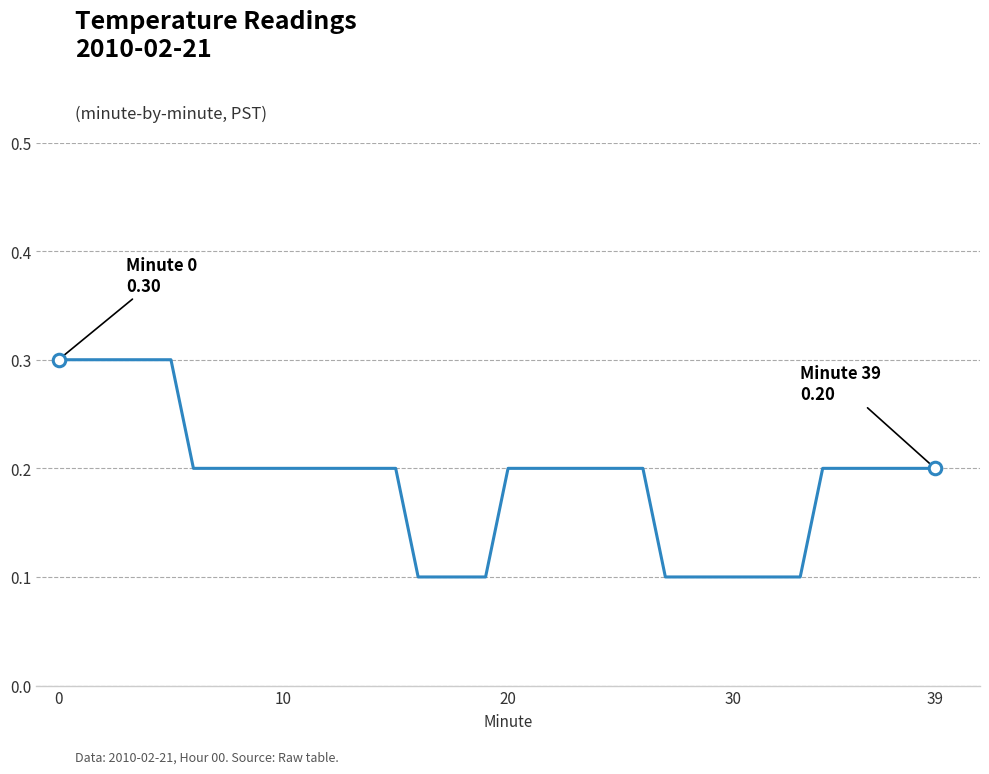

What is the greatest value displayed?

0.3